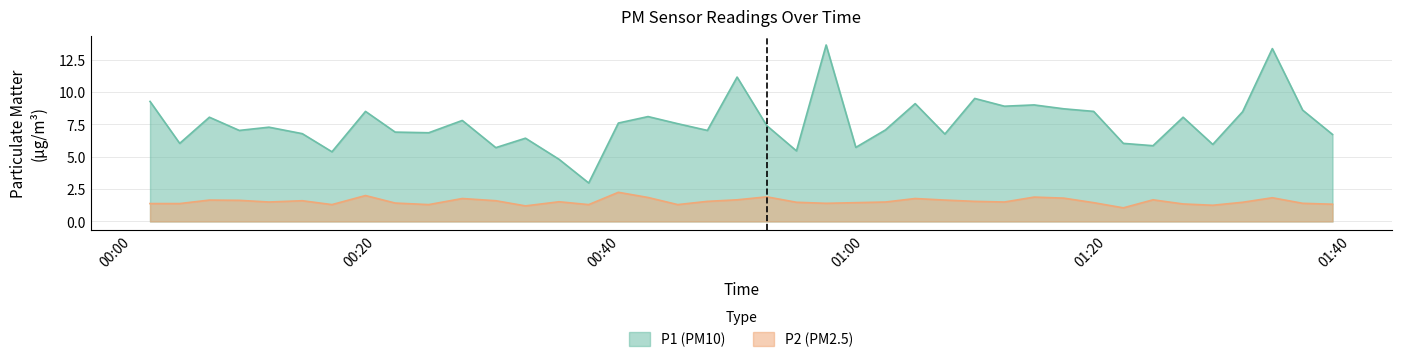

Is it true that P1 equals 6.0 at 2022-11-04T01:21:18?

True